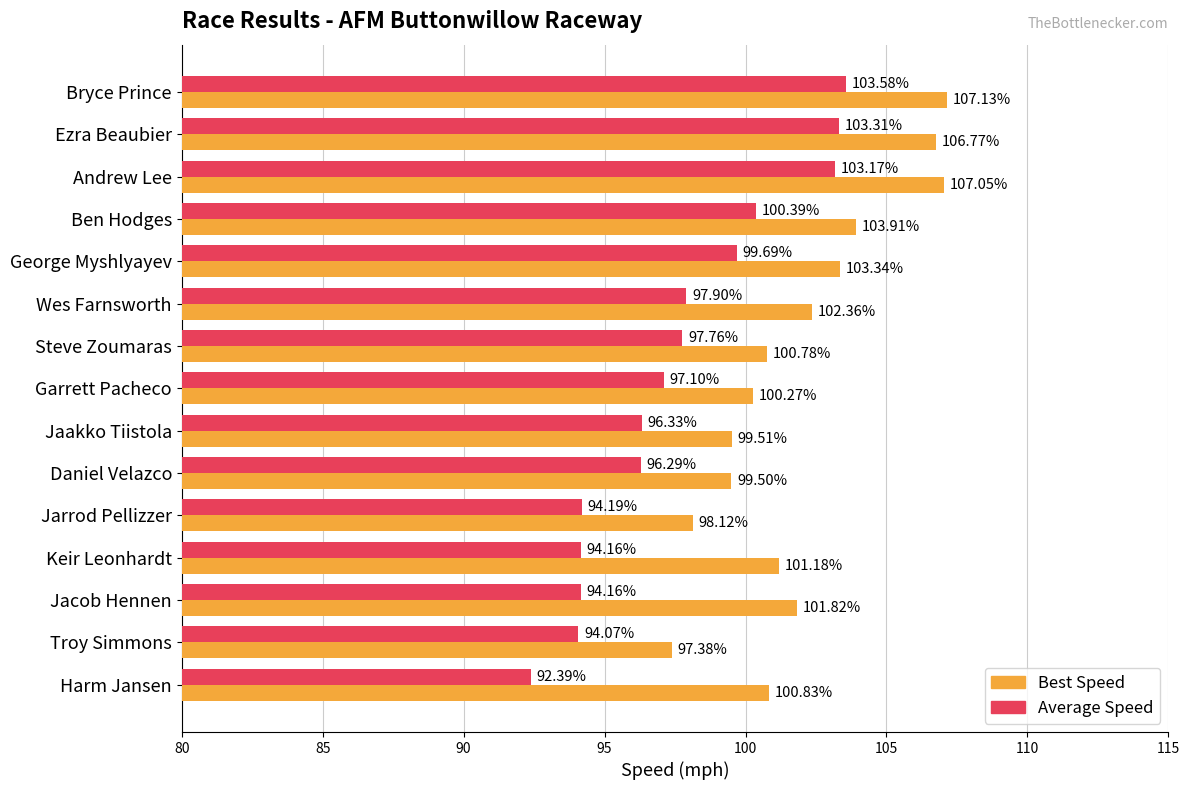

Which label corresponds to the smallest value in the chart?

Harm Jansen